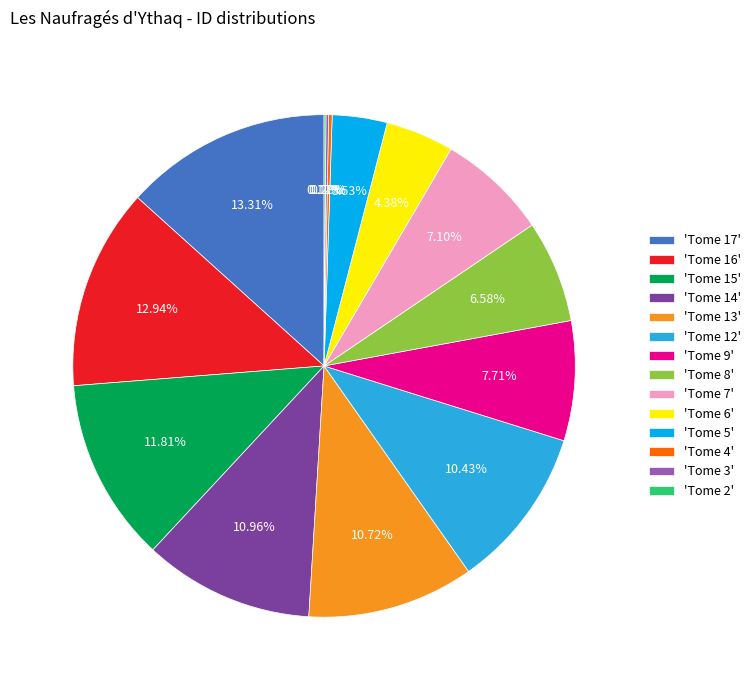

Which has a higher value, 'Tome 5' or 'Tome 16'?

'Tome 16'